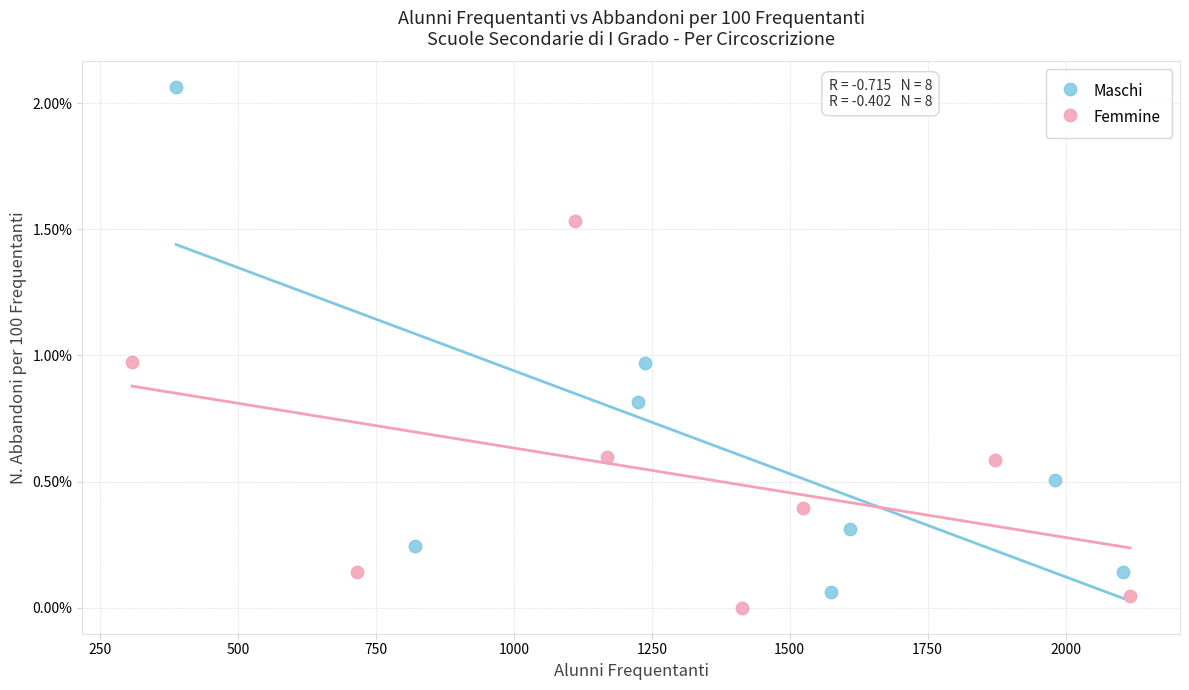

Which series contains the highest Y value?

Maschi